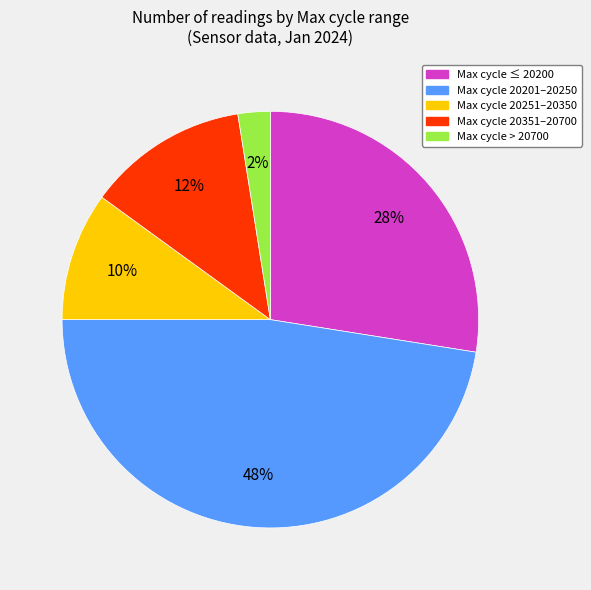

To the nearest percent, what is the average slice percentage?

20%